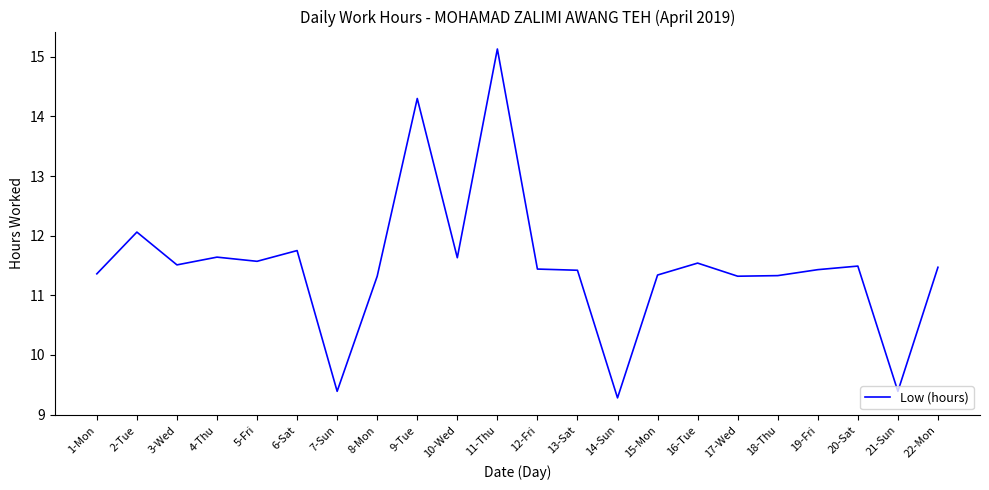

What position from the right is 15-Mon?

8